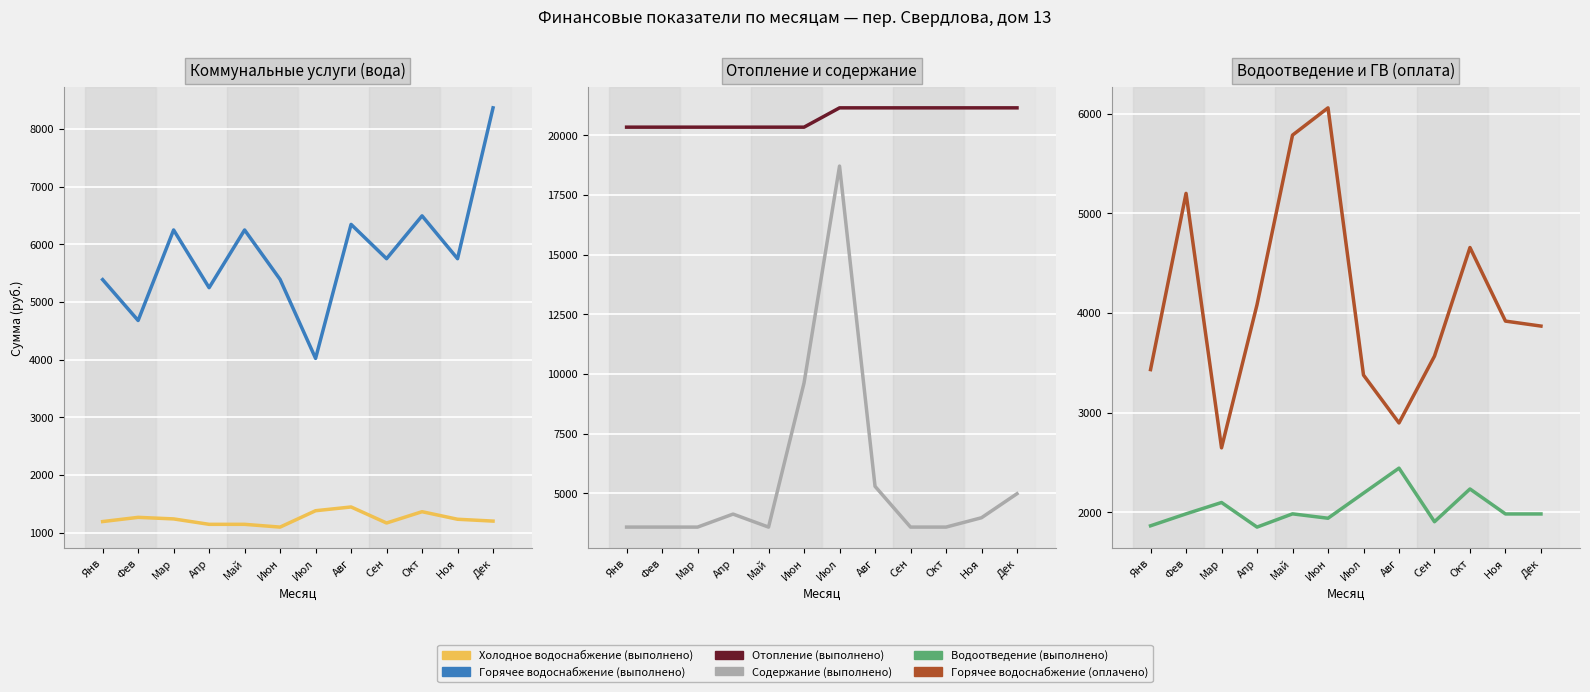

What is the highest value of the Горячее водоснабжение (выполнено) series?

8367